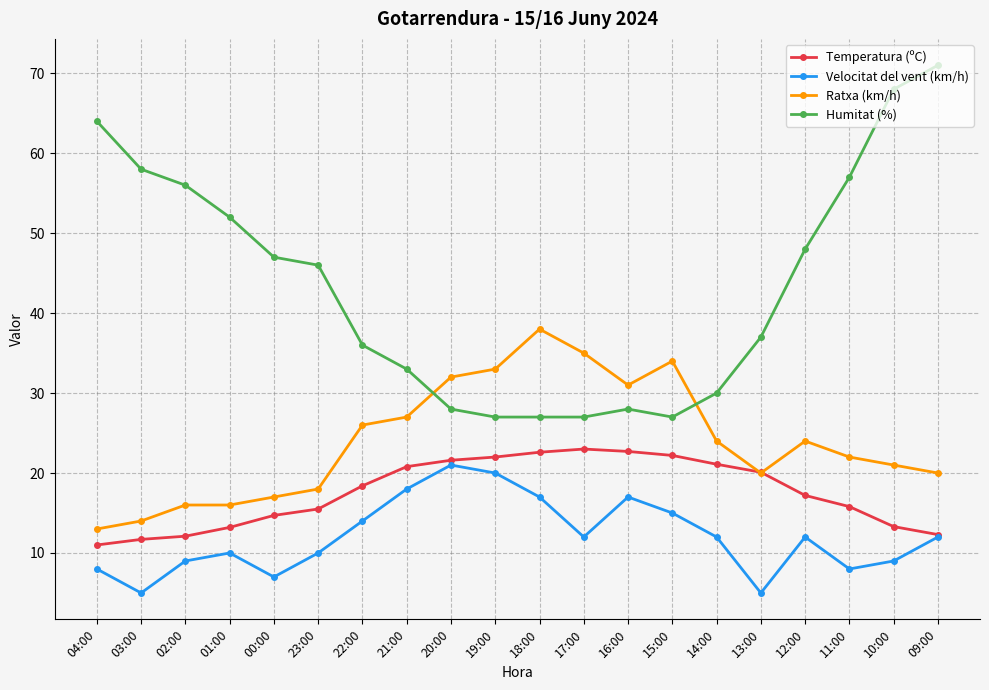

What is the label of the 16th point from the left?

13:00